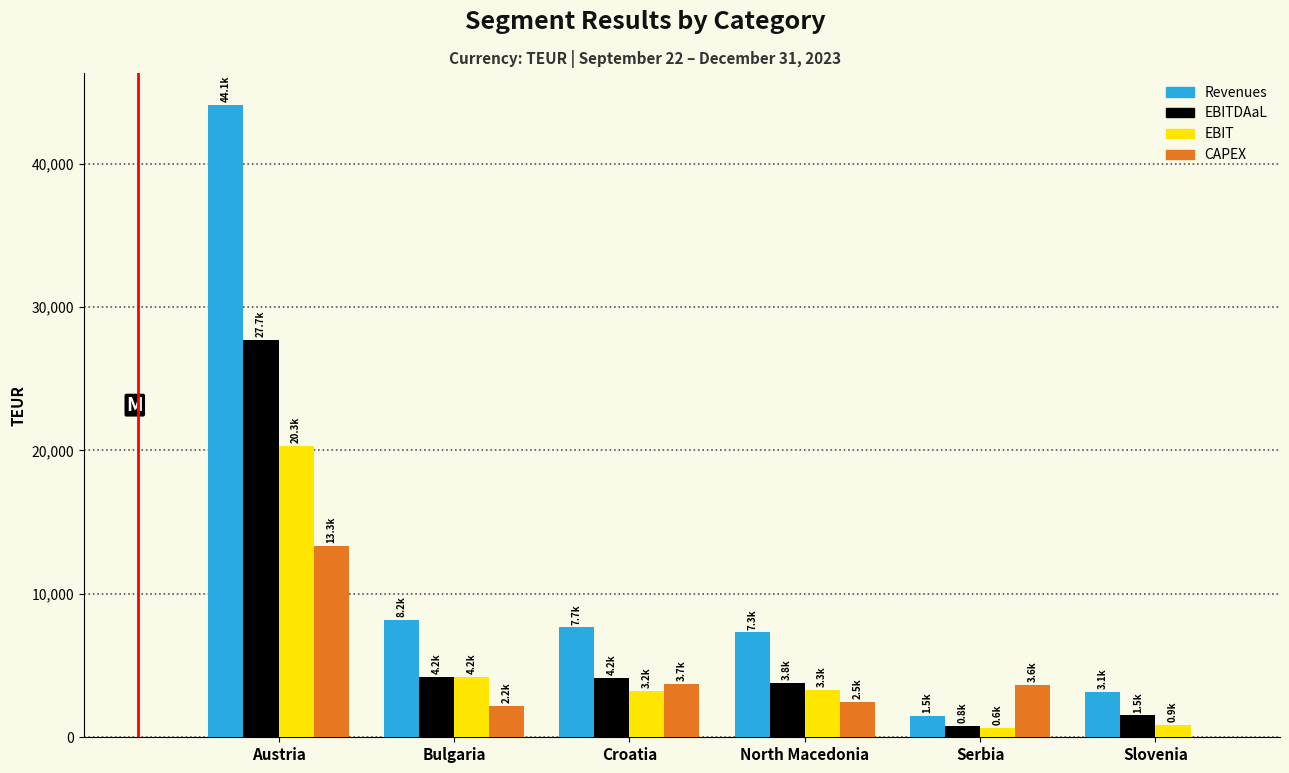

At which category does the chart reach its peak across all series?

Austria